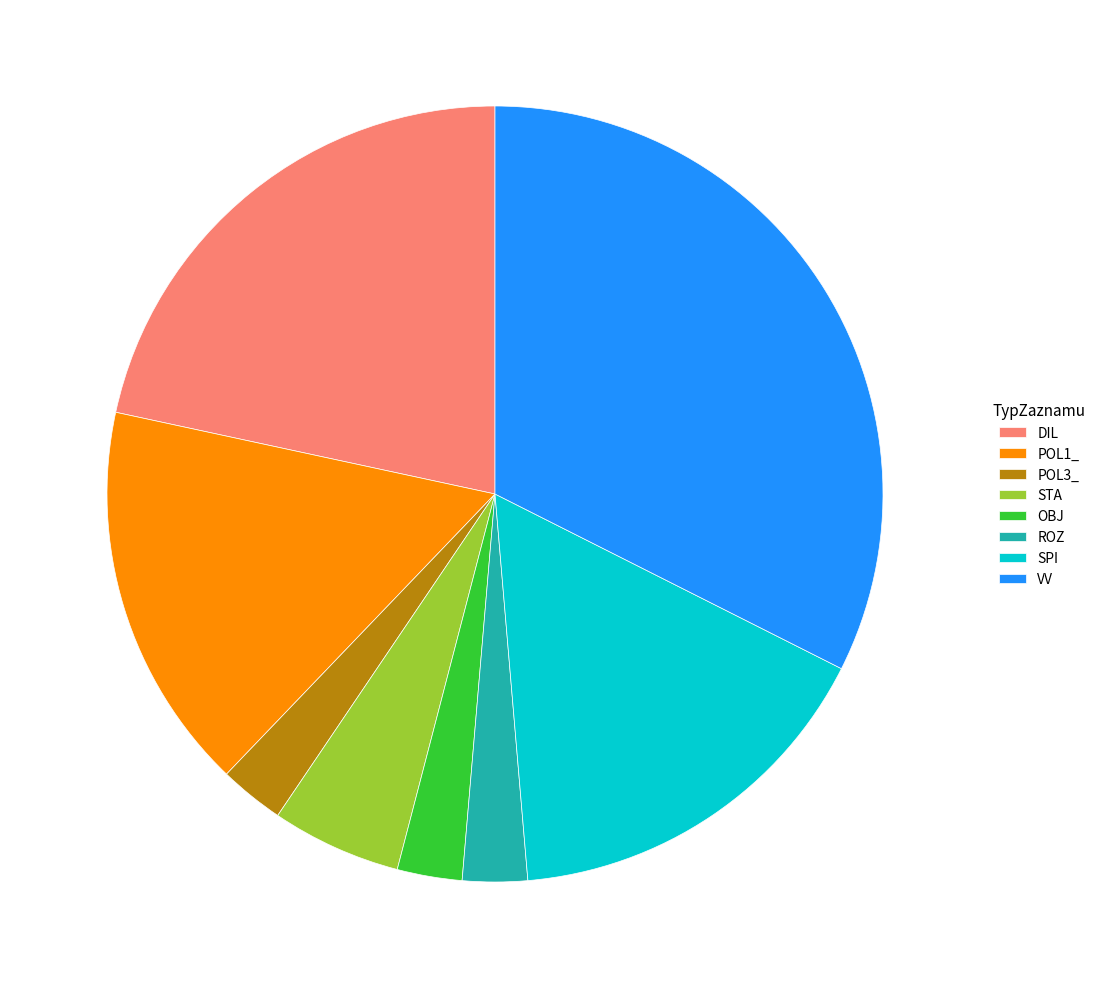

Which has a higher value, POL3_ or DIL?

DIL